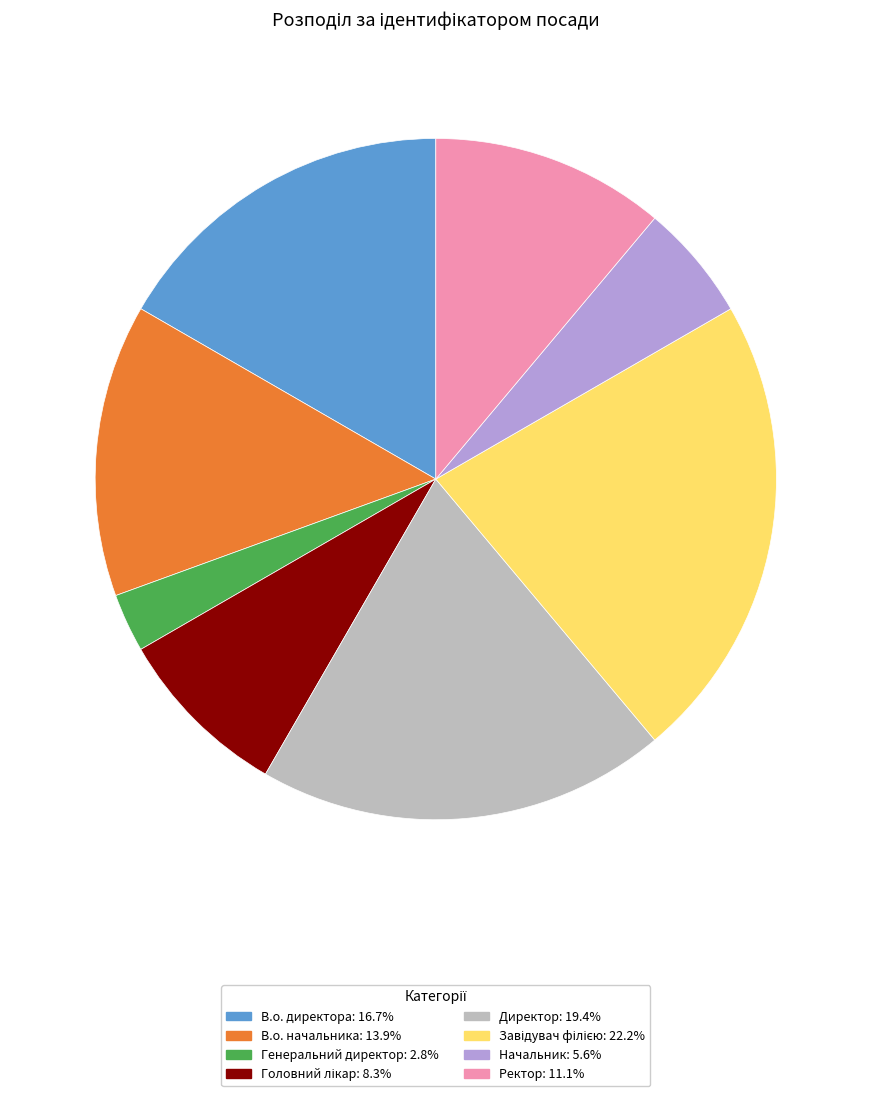

What is the smallest slice in the pie chart?

Генеральний директор